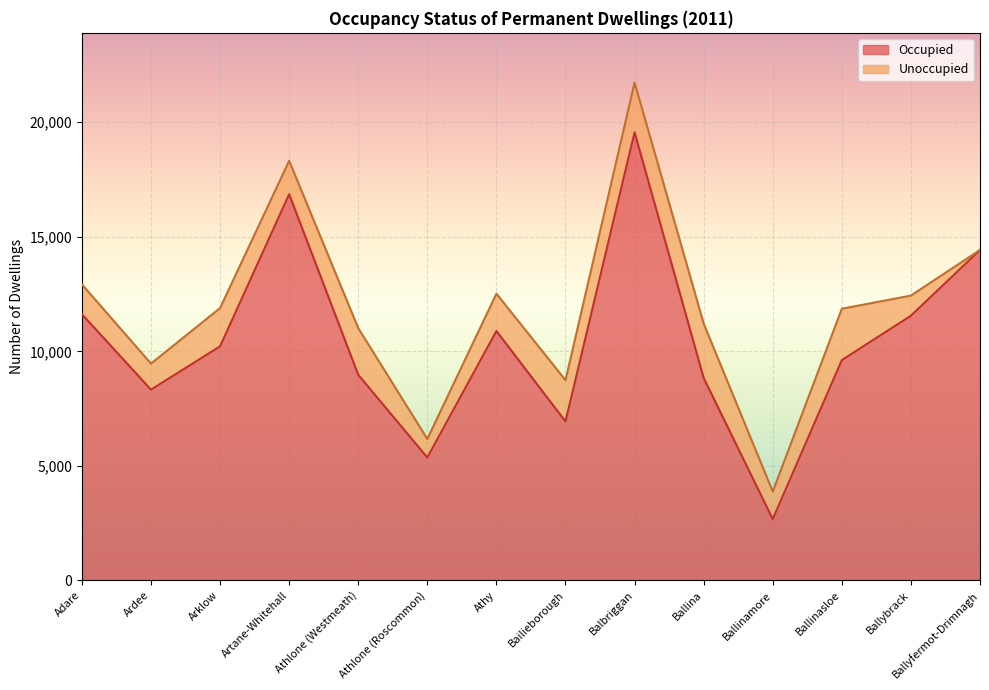

True or false: Occupied has a value of 9887 at Ballyfermot-Drimnagh.

False